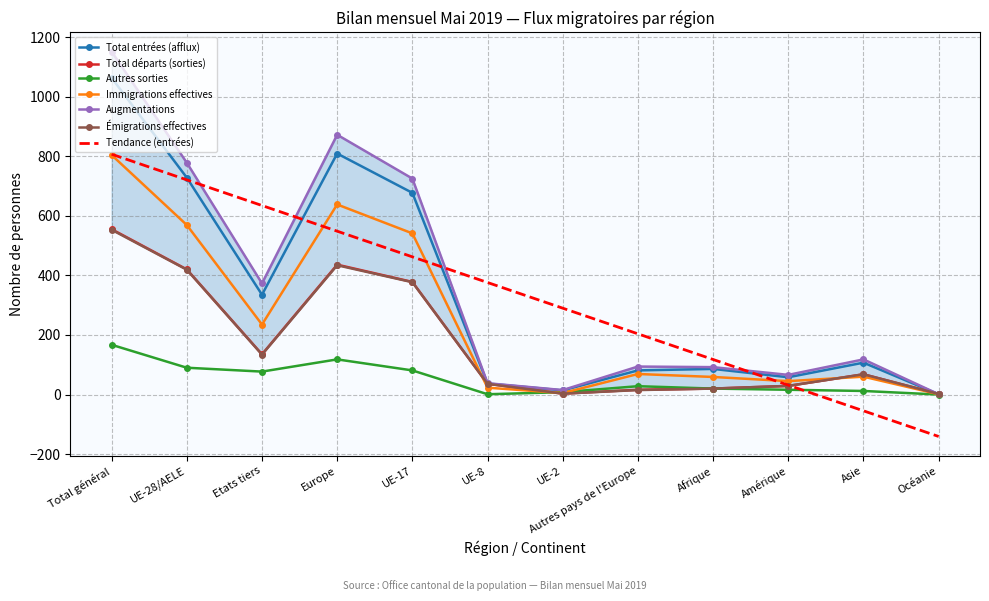

At which label does Émigrations effectives reach its peak?

Total général